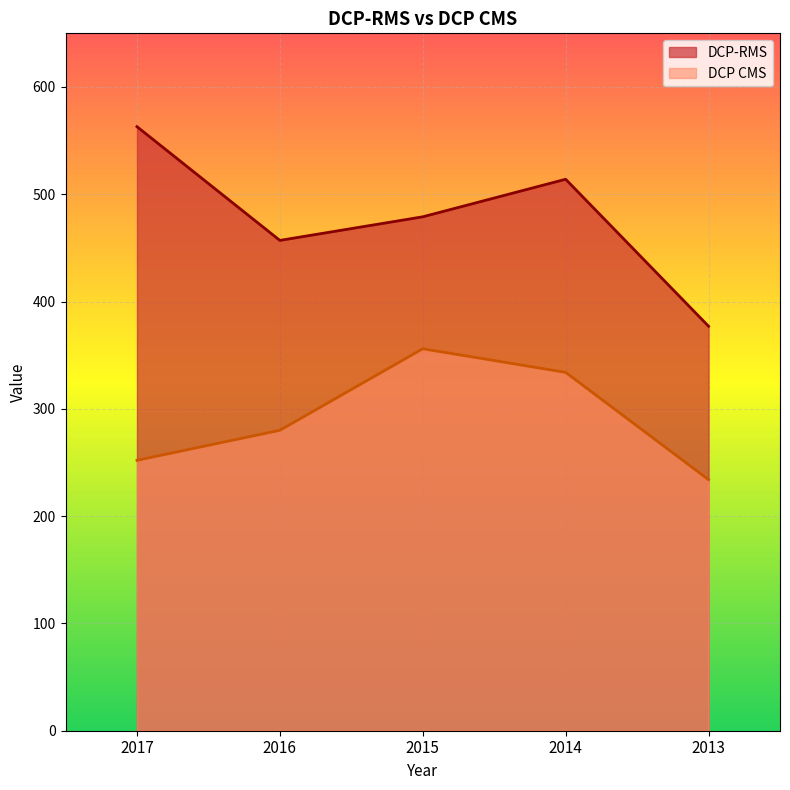

What is the difference between the maximum and minimum values in the DCP-RMS series?

186